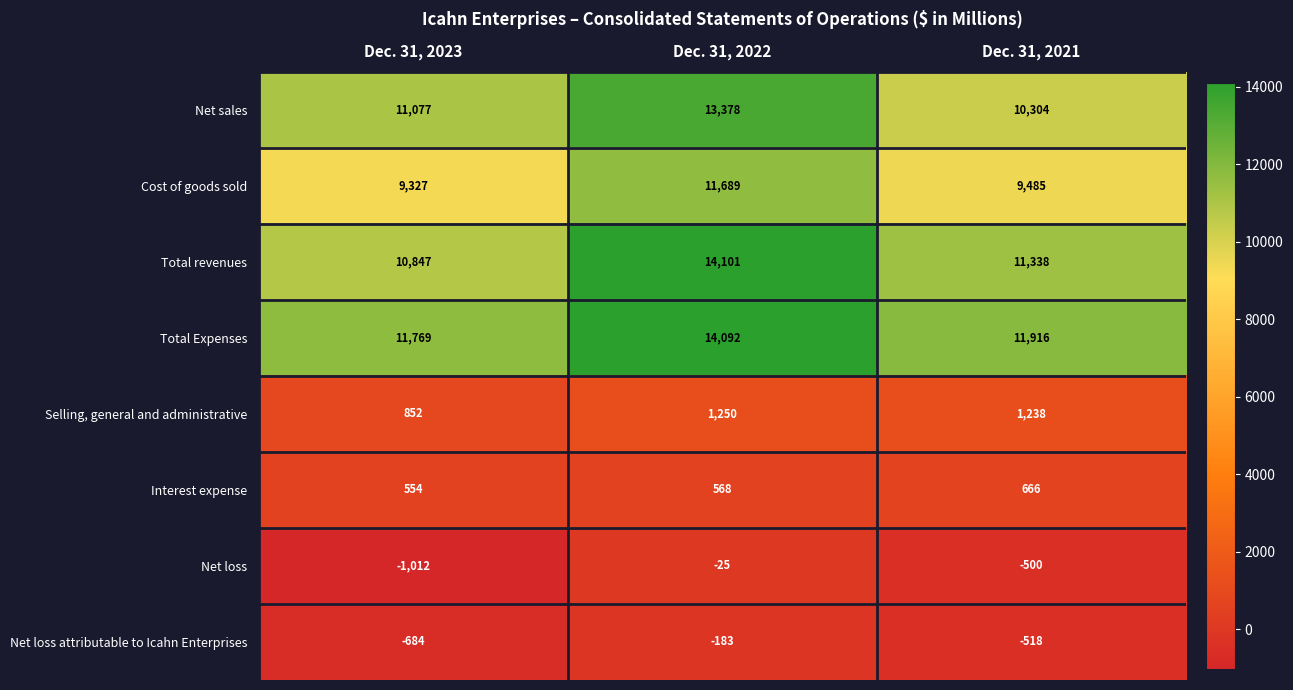

Read the Total Expenses value at Dec. 31, 2022.

14092